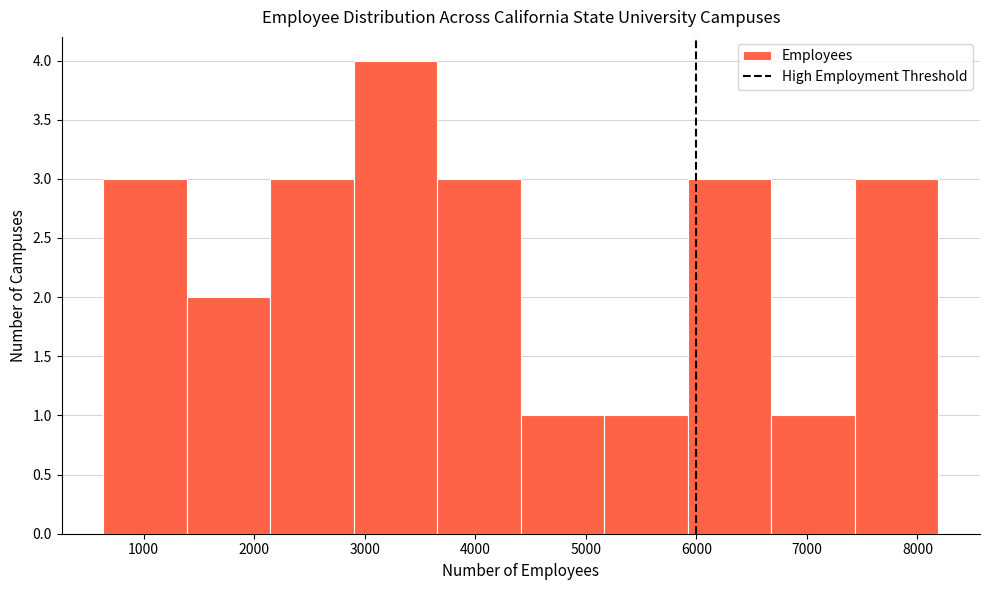

Reading left to right, transcribe this chart: for each bar, give the range it covers on the x-axis and its height. Neither the bar edges nor the heights are printed on the chart, so give them approximately, as read against the axes.

600 to 1400: 3
1400 to 2100: 2
2100 to 2900: 3
2900 to 3700: 4
3700 to 4400: 3
4400 to 5200: 1
5200 to 5900: 1
5900 to 6700: 3
6700 to 7400: 1
7400 to 8200: 3